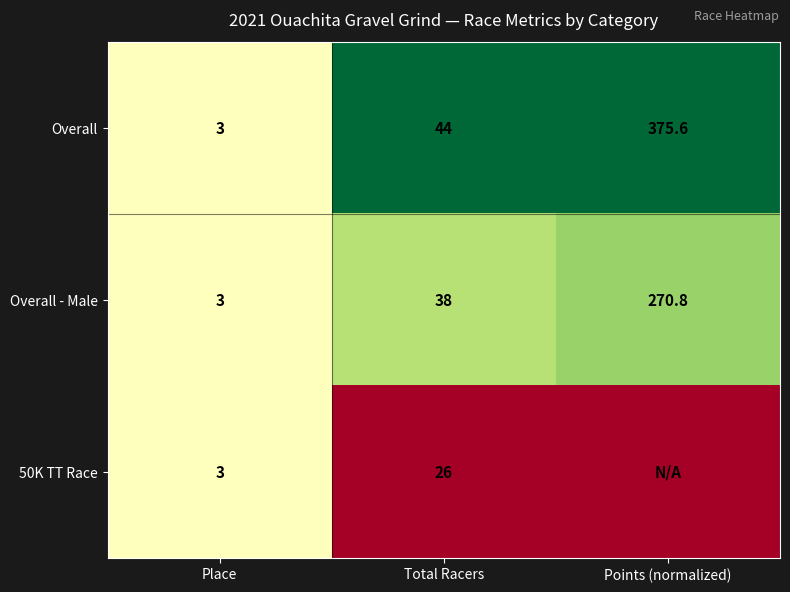

What is the maximum value for Overall?

375.6